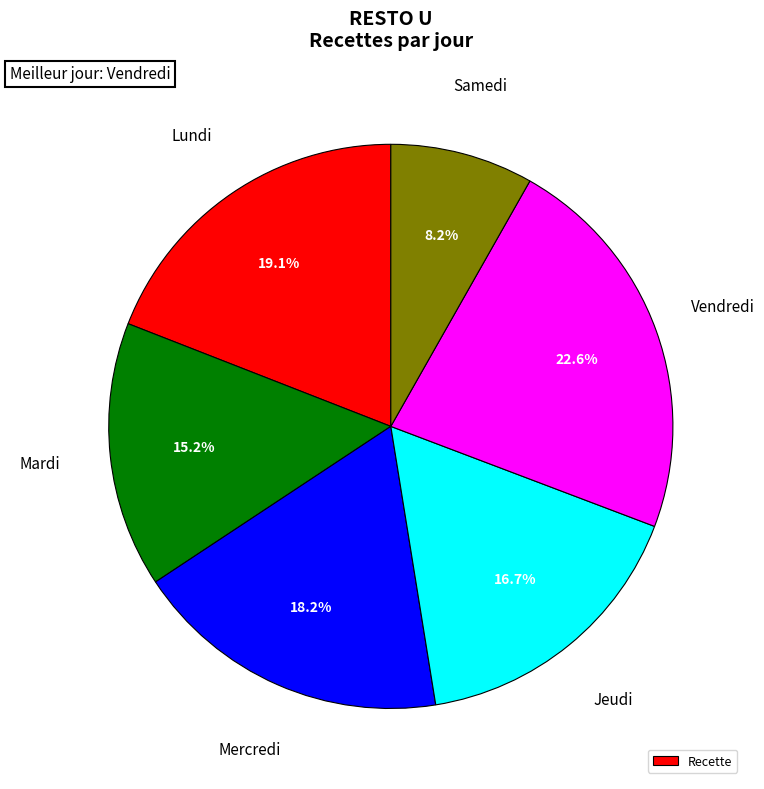

Is there any slice that represents more than half of the pie?

No